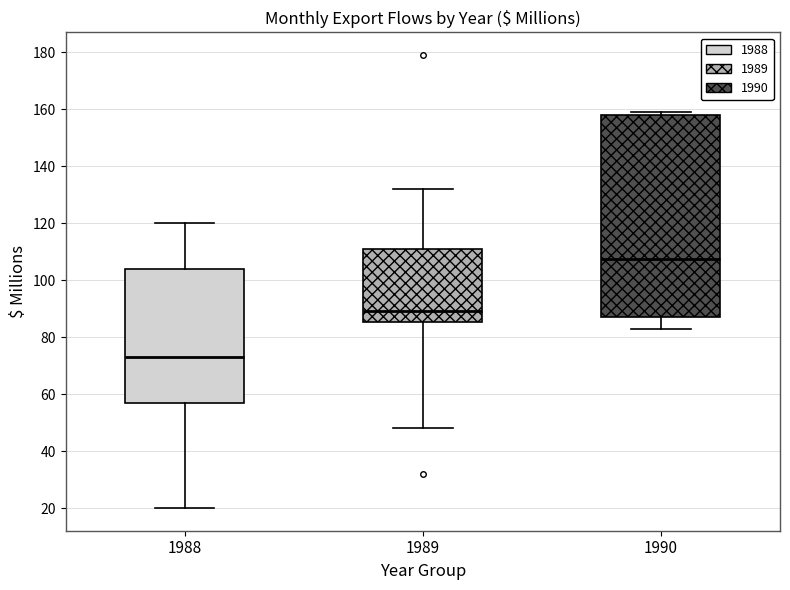

Reading left to right, transcribe this box plot: for each box, give where its median line is, the range the box spans, and where its two whiskers end, as read against the y-axis. The values are not printed on the chart, so give them approximately, as read against the axis.

1988: median 74, box 56 to 104, whiskers 20 to 120
1989: median 90, box 86 to 110, whiskers 48 to 132
1990: median 108, box 88 to 158, whiskers 84 to 160